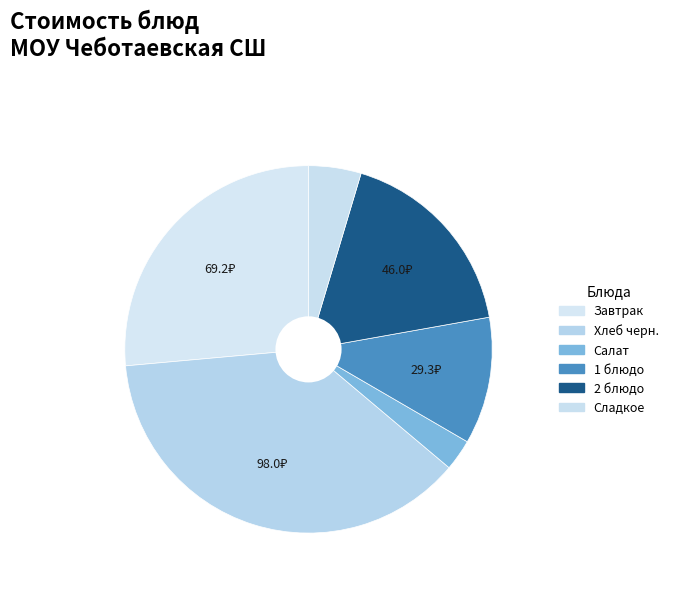

What percentage is NOT represented by Сладкое?

95.4%